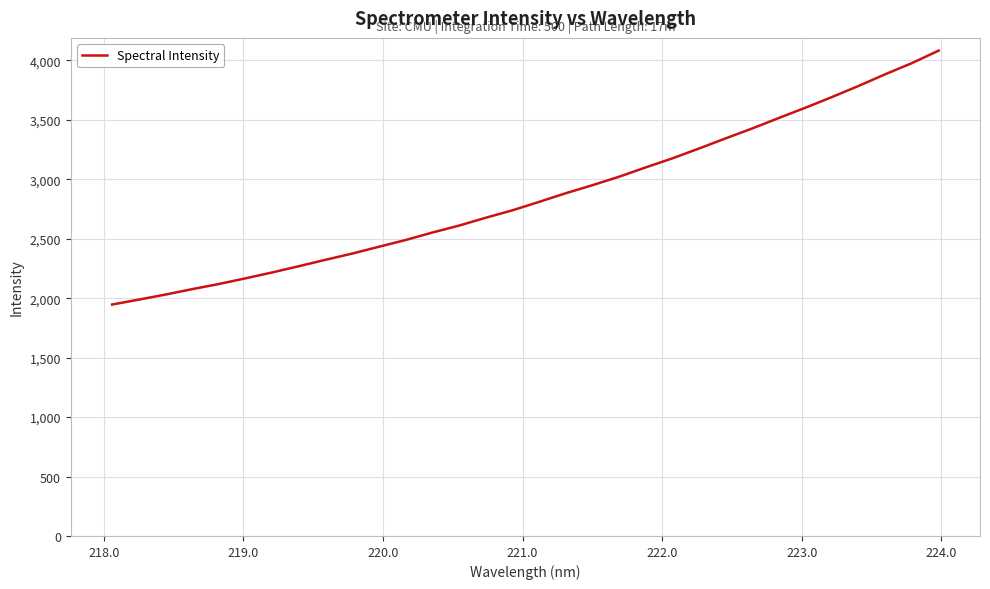

What is the minimum value shown in the chart?

1946.6